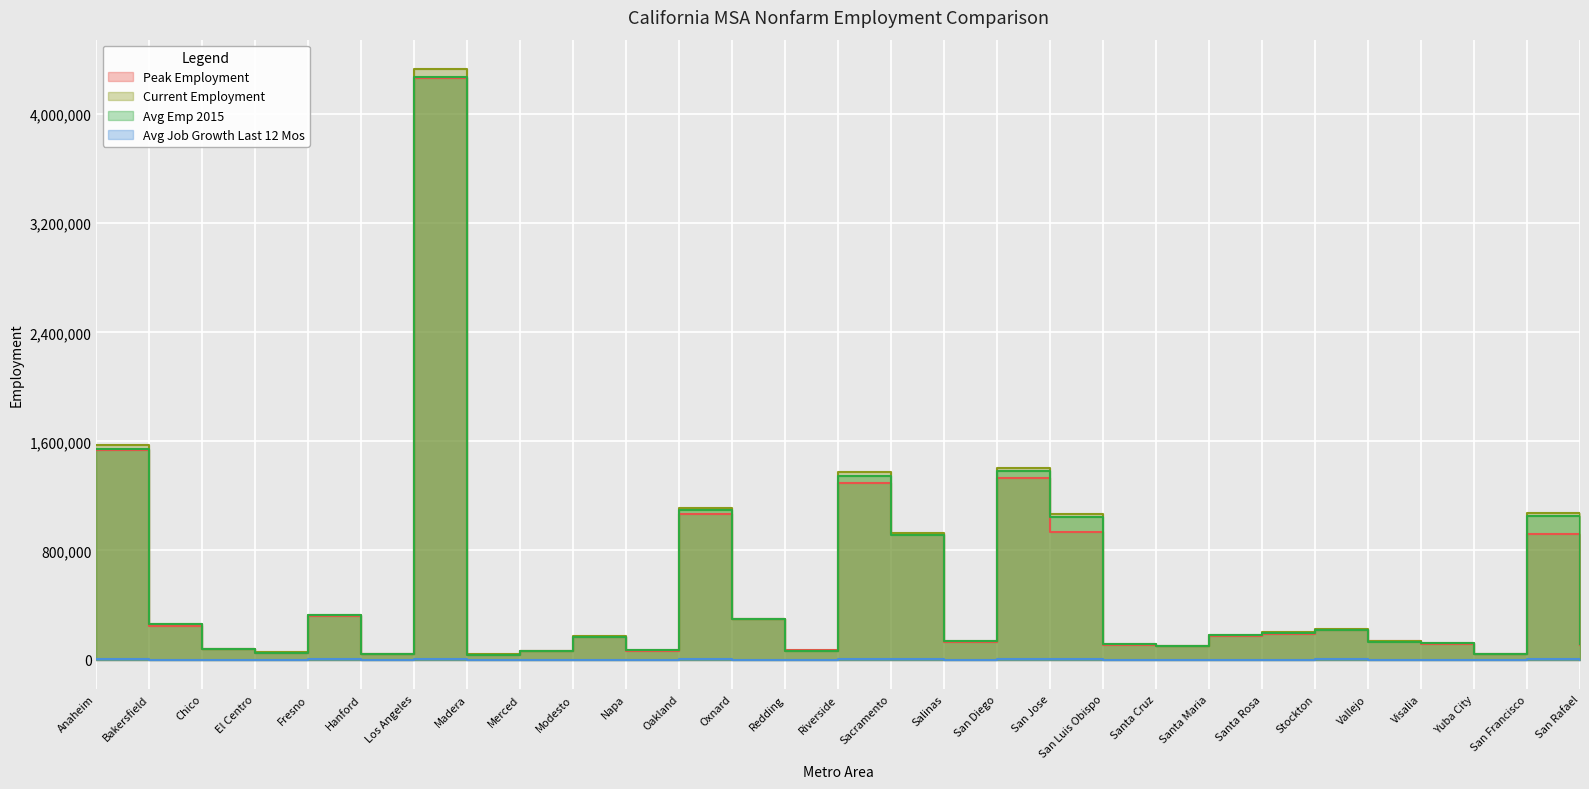

Is the value of Current Employment at Stockton greater than the value of Avg Job Growth Last 12 Mos at Vallejo?

Yes